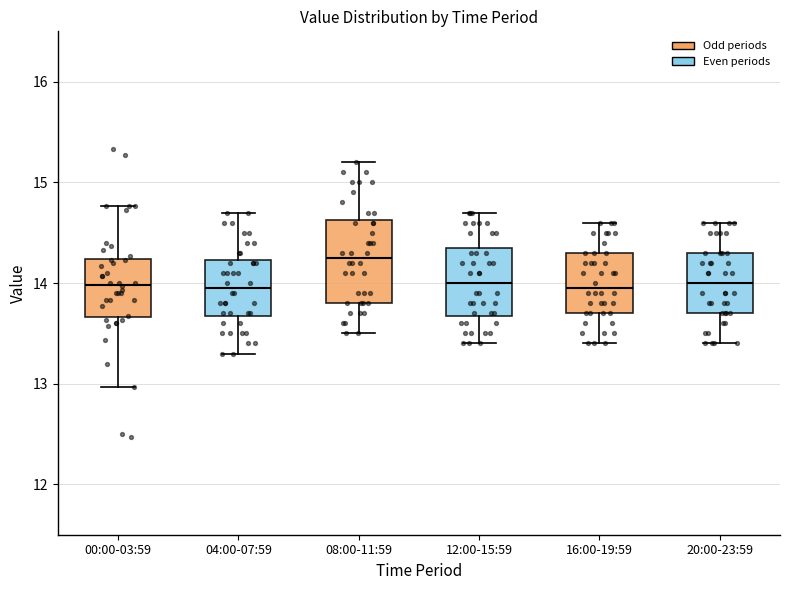

Reading left to right, transcribe this box plot: for each box, give where its median line is, the range the box spans, and where its two whiskers end, as read against the y-axis. The values are not printed on the chart, so give them approximately, as read against the axis.

00:00-03:59: median 14.0, box 13.7 to 14.2, whiskers 13.0 to 14.8
04:00-07:59: median 14.0, box 13.7 to 14.2, whiskers 13.3 to 14.7
08:00-11:59: median 14.3, box 13.8 to 14.6, whiskers 13.5 to 15.2
12:00-15:59: median 14.0, box 13.7 to 14.4, whiskers 13.4 to 14.7
16:00-19:59: median 14.0, box 13.7 to 14.3, whiskers 13.4 to 14.6
20:00-23:59: median 14.0, box 13.7 to 14.3, whiskers 13.4 to 14.6